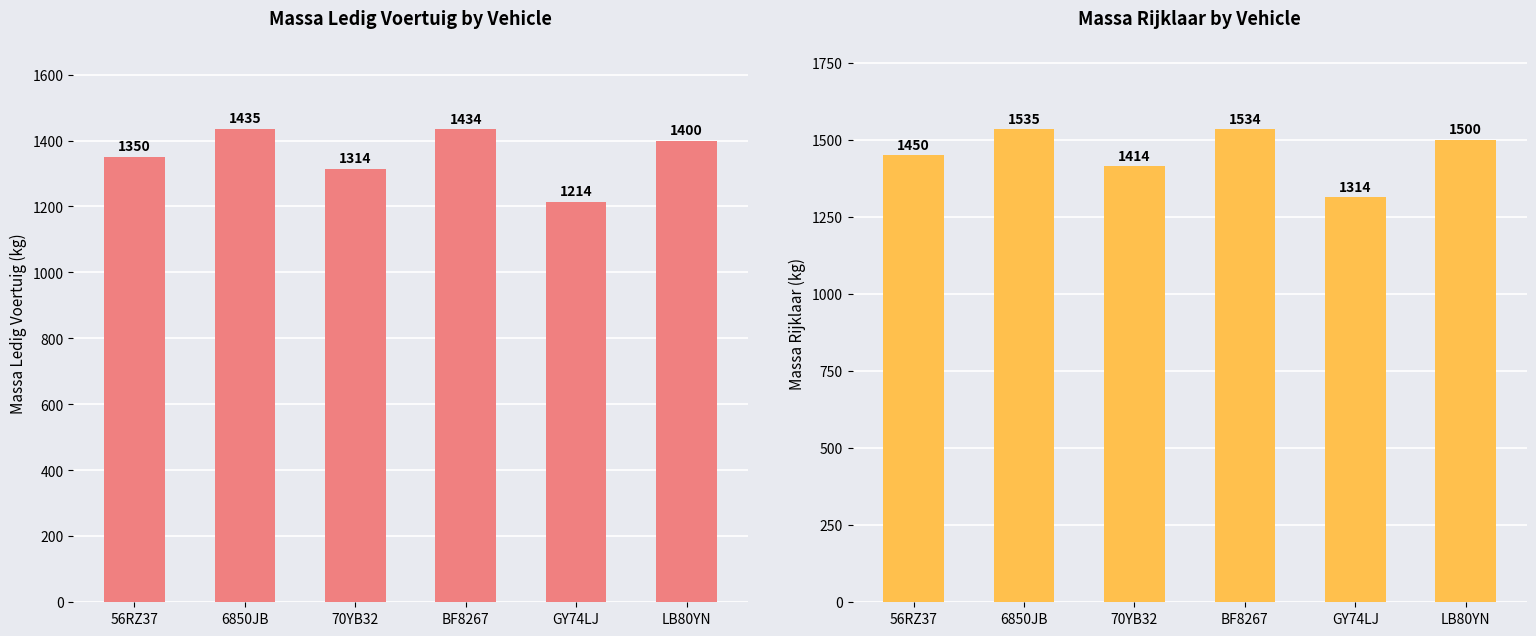

Which series changed the most between GY74LJ and LB80YN?

massa_ledig_voertuig